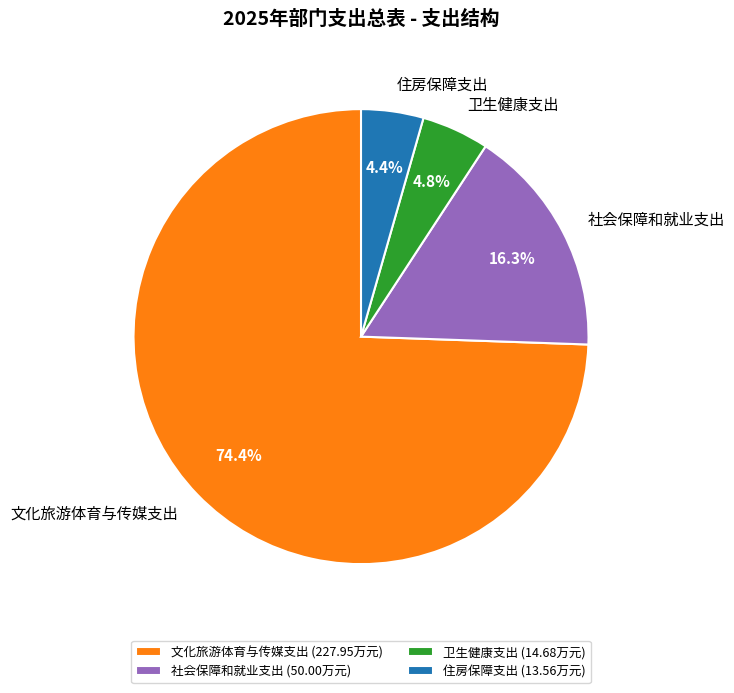

What is the majority slice?

文化旅游体育与传媒支出